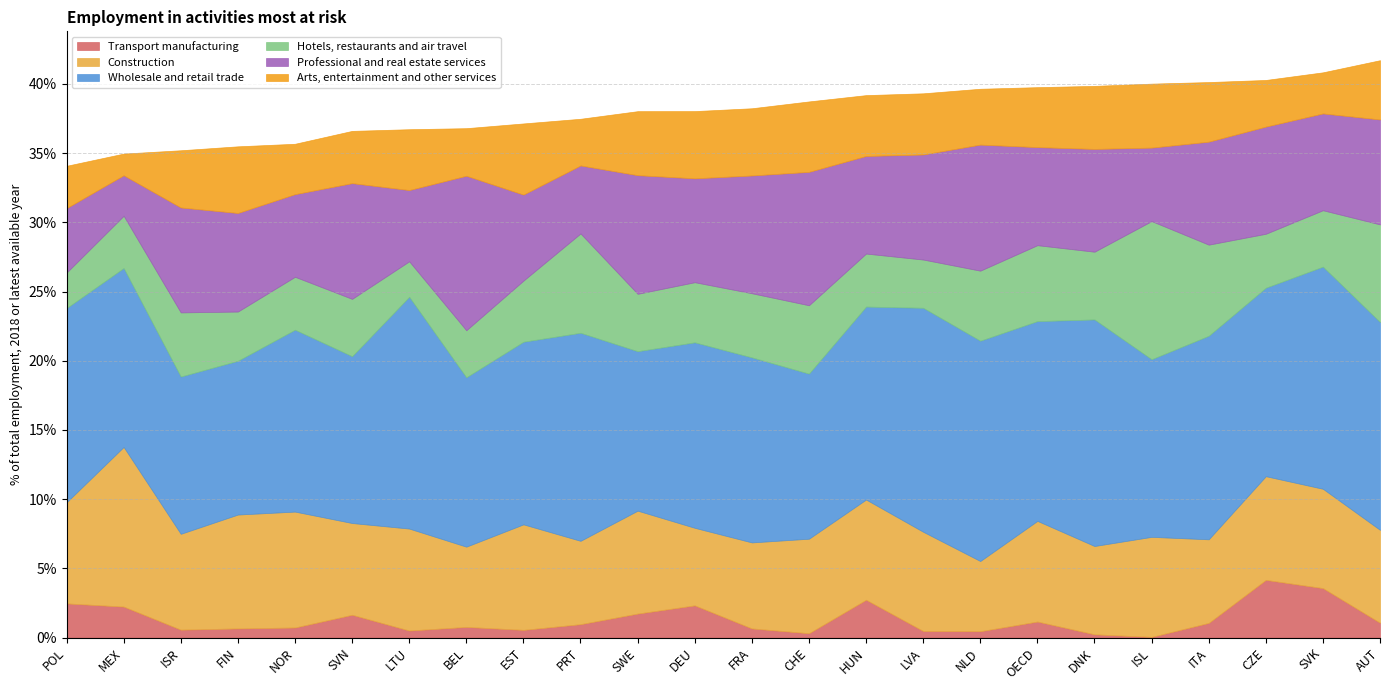

What are all the series names shown in the legend?

Transport manufacturing, Construction, Wholesale and retail trade, Hotels, restaurants and air travel, Professional and real estate services, Arts, entertainment and other services